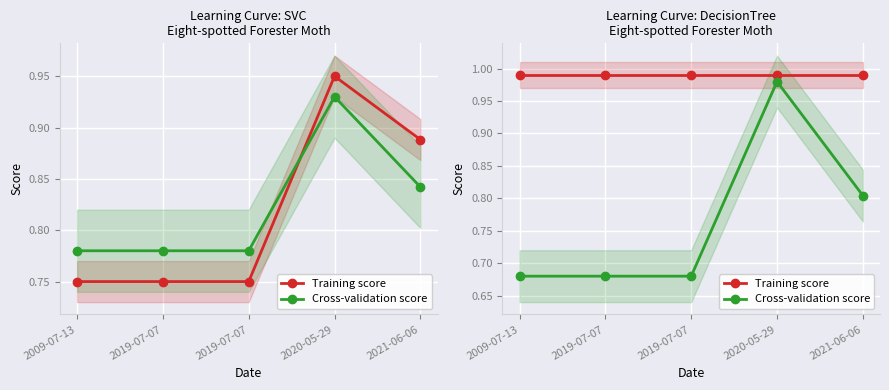

What is the total value across all series at 2019-07-07?

1.7